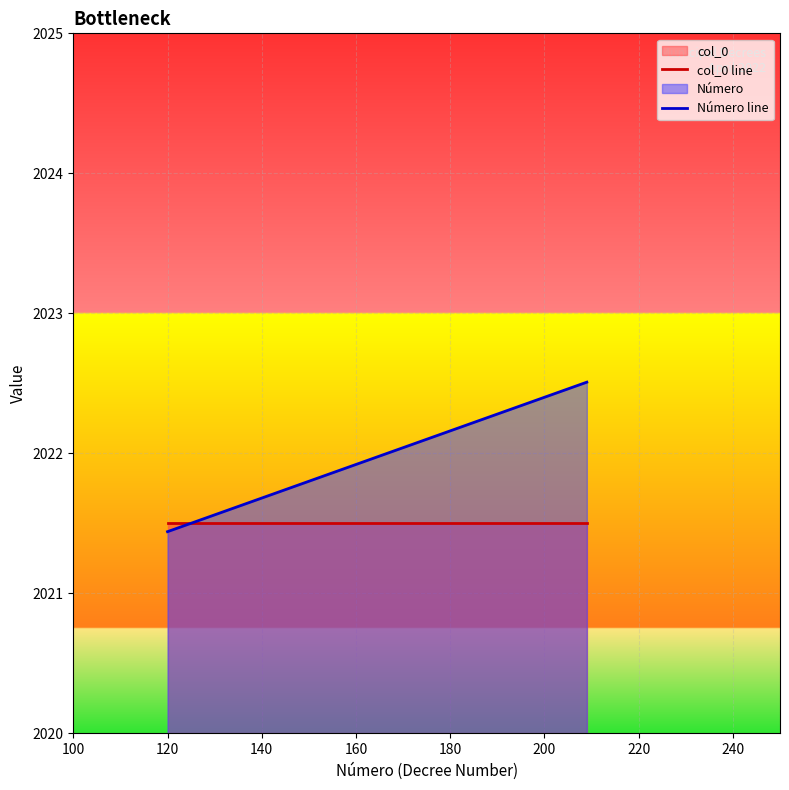

What is the maximum value shown in the chart?

2022.5